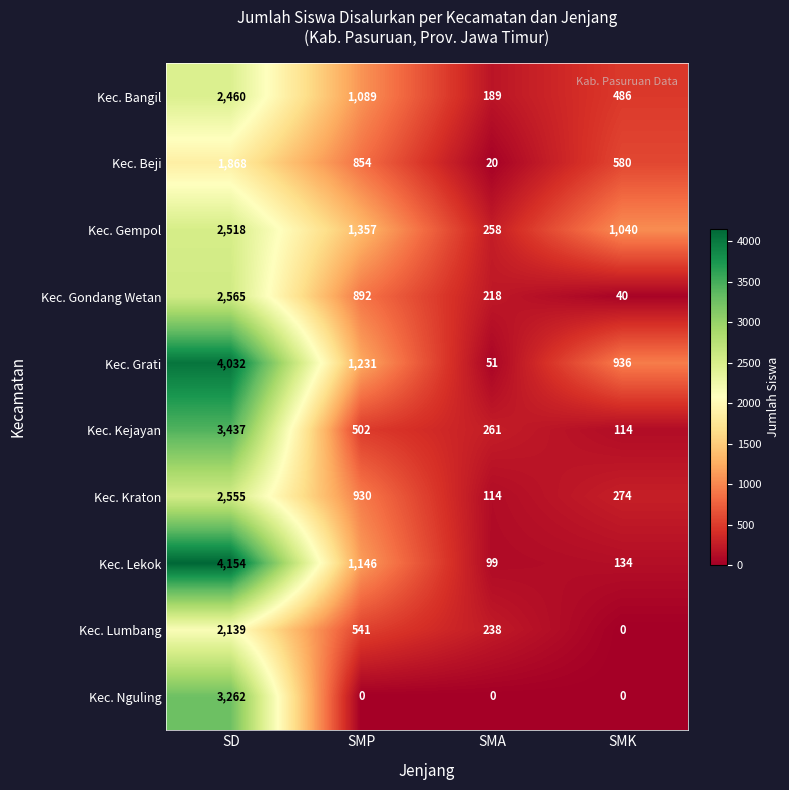

At which label does Kec. Gondang Wetan reach its peak?

SD